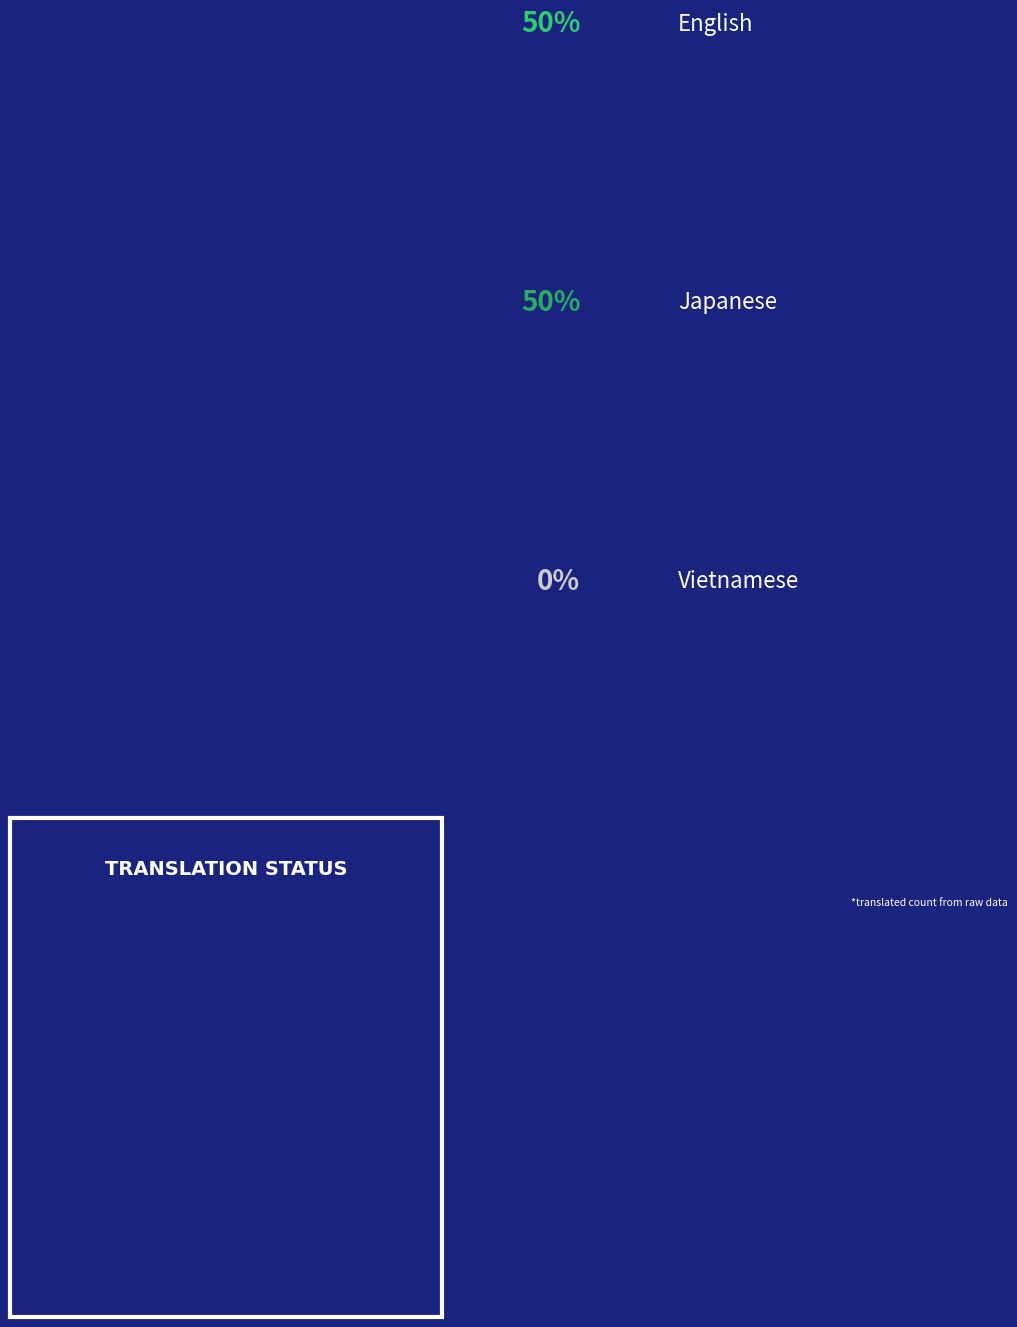

To the nearest percent, what is the combined percentage of Japanese and Vietnamese?

50%